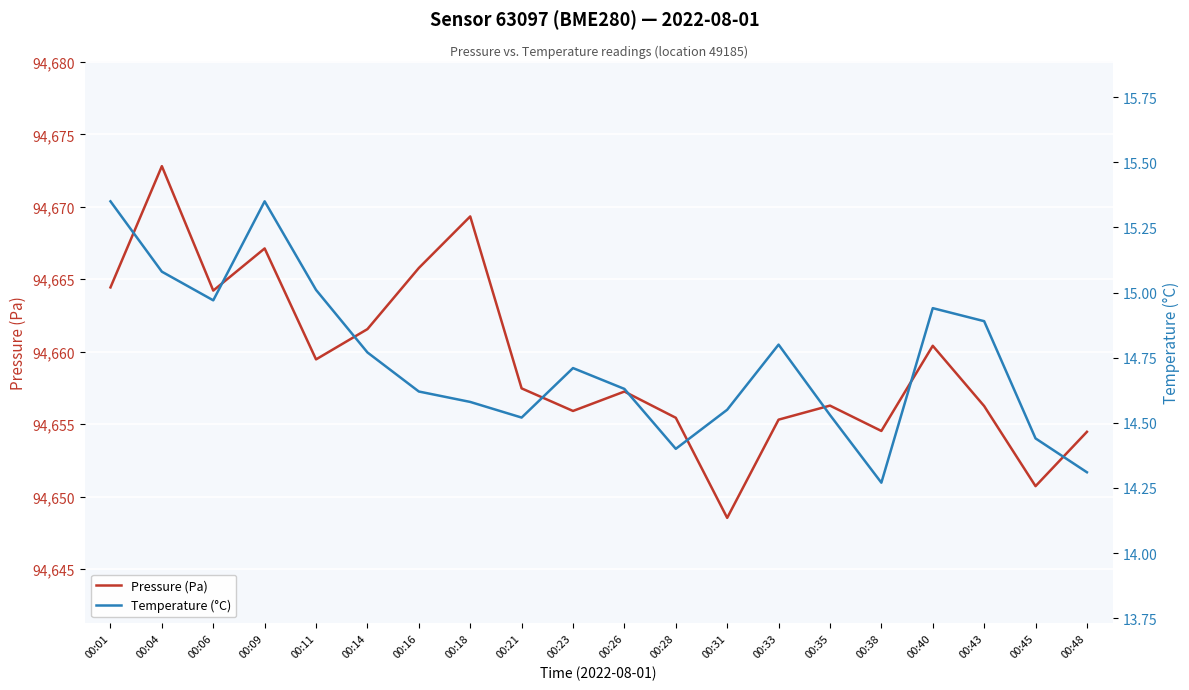

At which category does the chart reach its peak across all series?

00:04